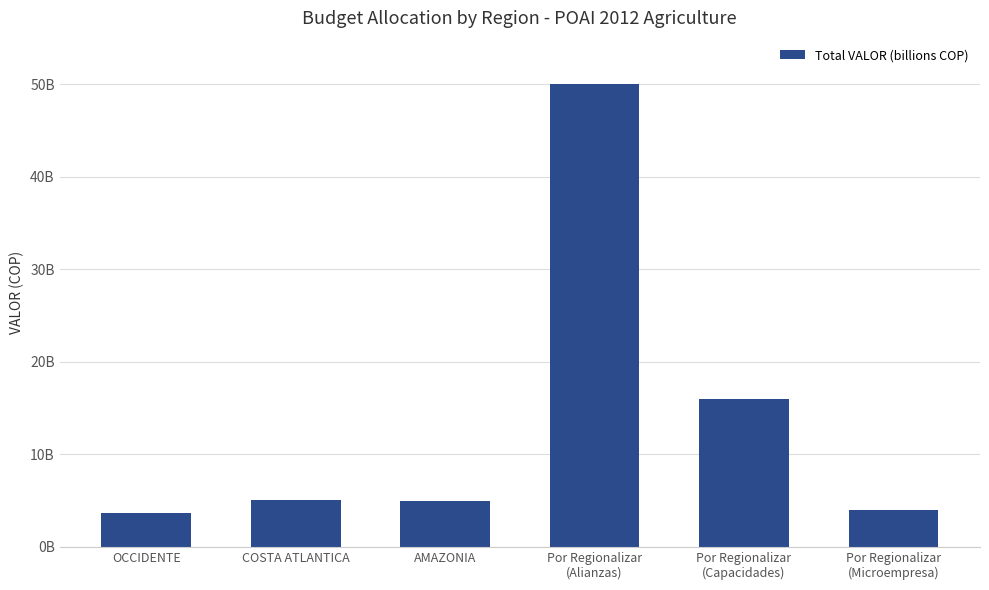

Does the chart contain any negative values?

No